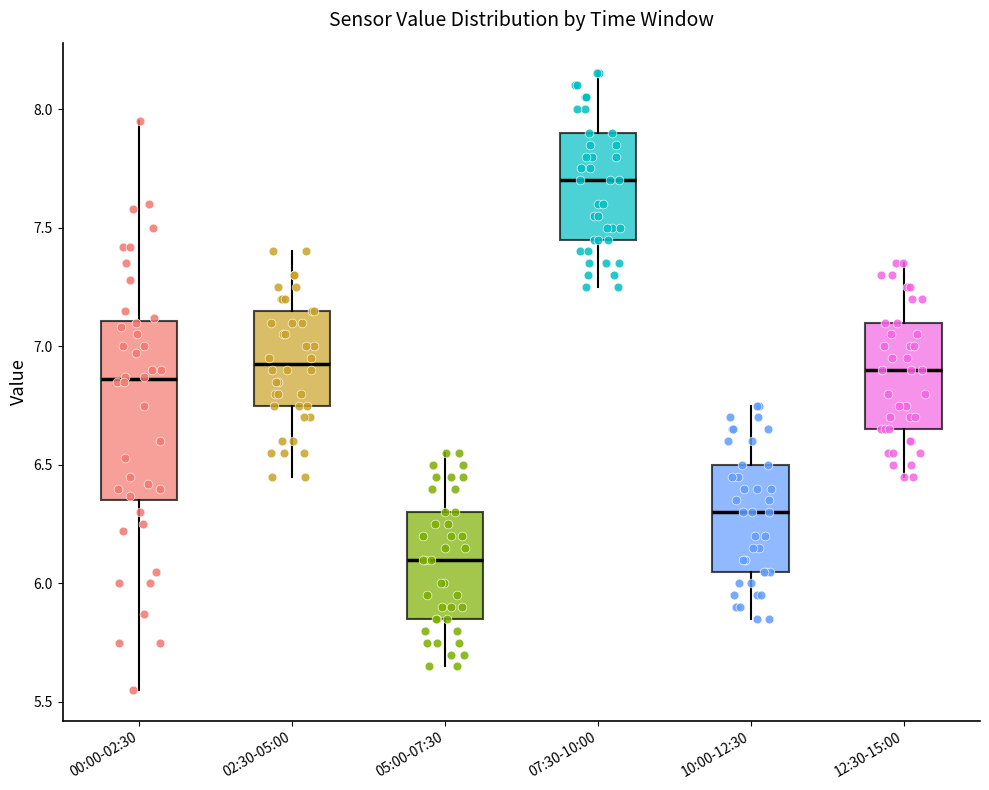

Which box's median line is the lowest?

05:00-07:30